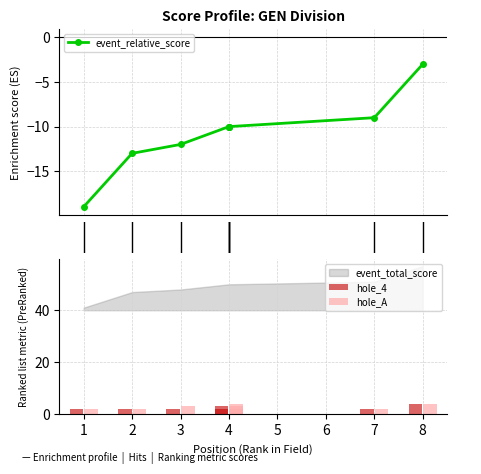

At how many categories does at least one series exceed -12?

8